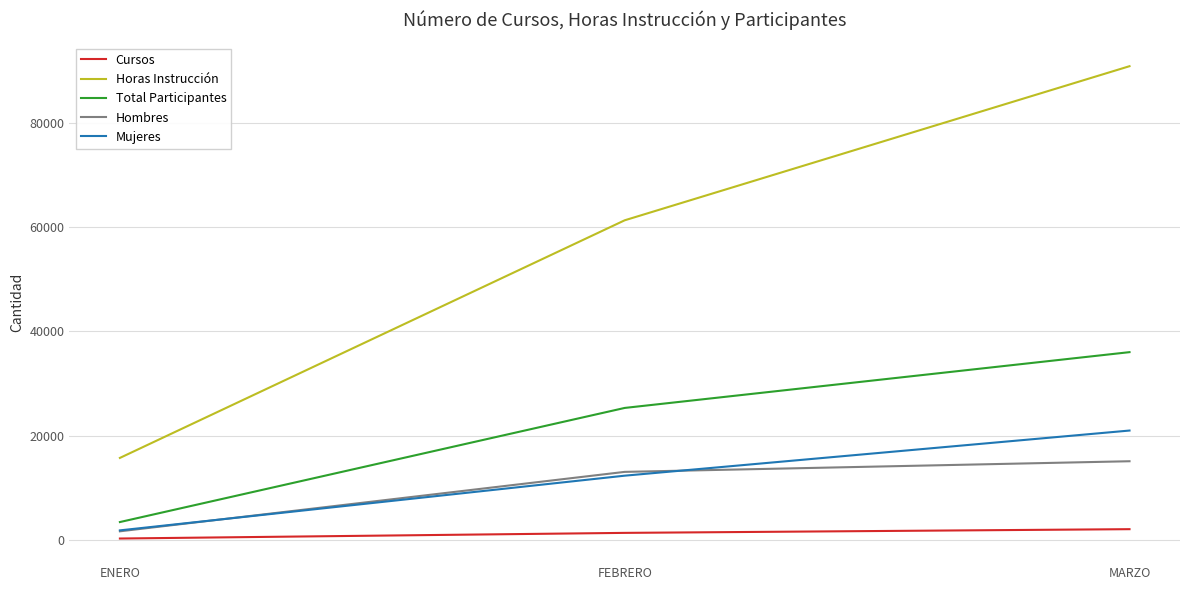

Reading right to left, extract all data points from this chart.

Cursos: MARZO=2009	FEBRERO=1297	ENERO=212
Horas Instrucción: MARZO=90988	FEBRERO=61371	ENERO=15703
Total Participantes: MARZO=36030	FEBRERO=25310	ENERO=3377
Hombres: MARZO=15065	FEBRERO=13020	ENERO=1598
Mujeres: MARZO=20965	FEBRERO=12290	ENERO=1779